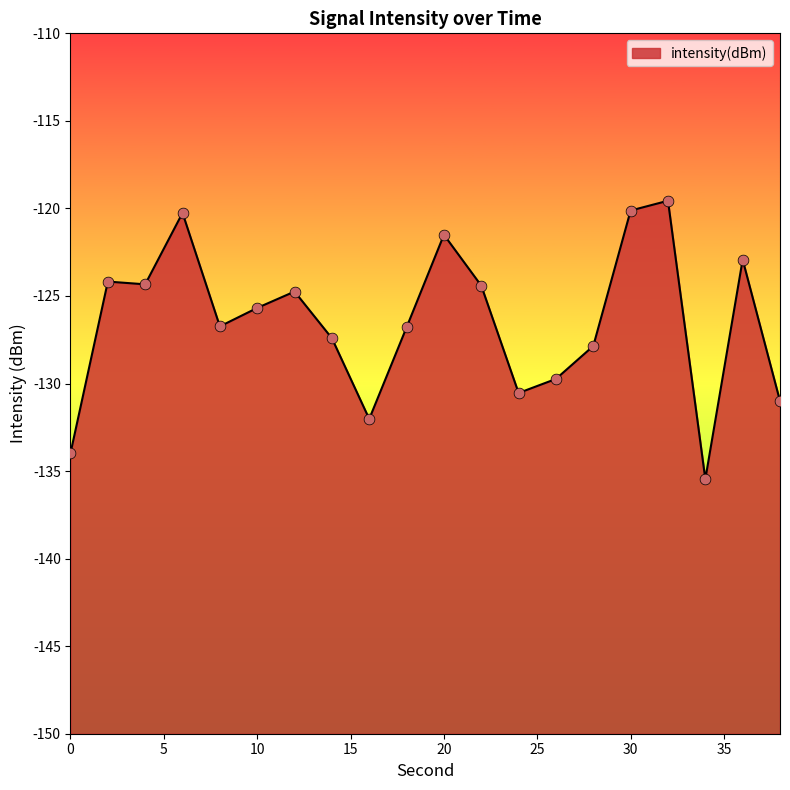

What is the change in value from 34 to 38?

+4.5